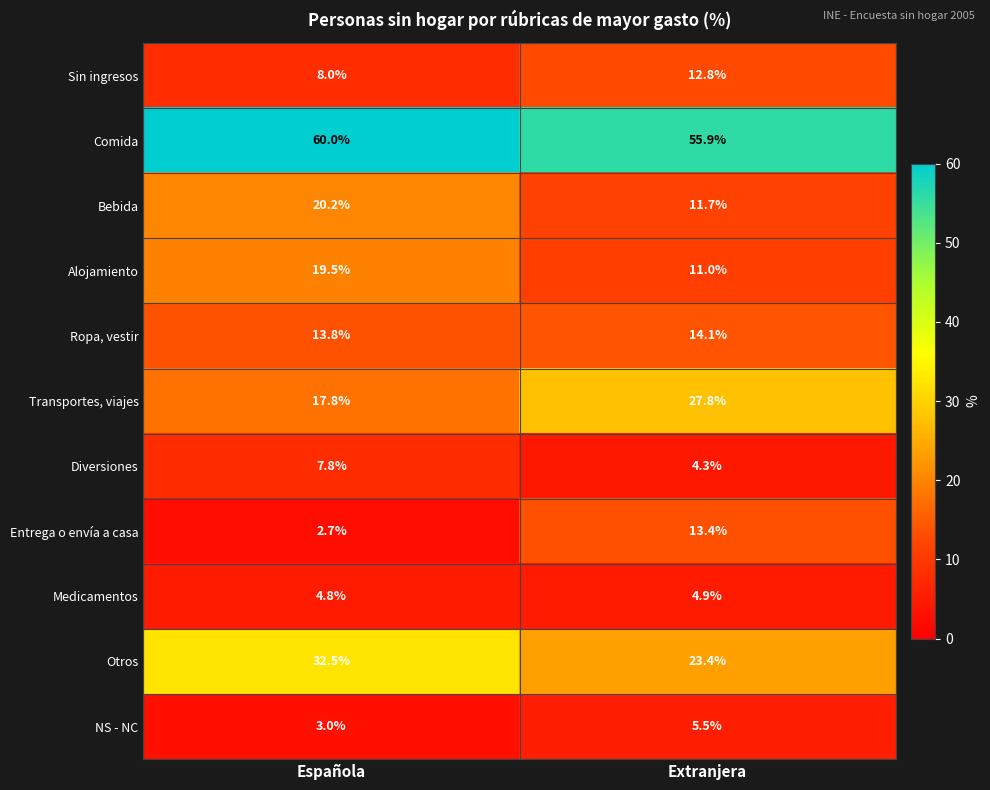

At Extranjera, list the series in order from smallest to largest.

Diversiones, Medicamentos, NS - NC, Alojamiento, Bebida, Sin ingresos, Entrega o envía a casa, Ropa, vestir, Otros, Transportes, viajes, Comida